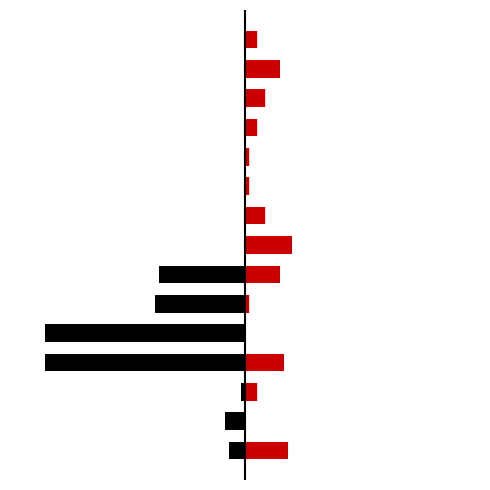

What is the spread (max minus min) of values at 12?

5